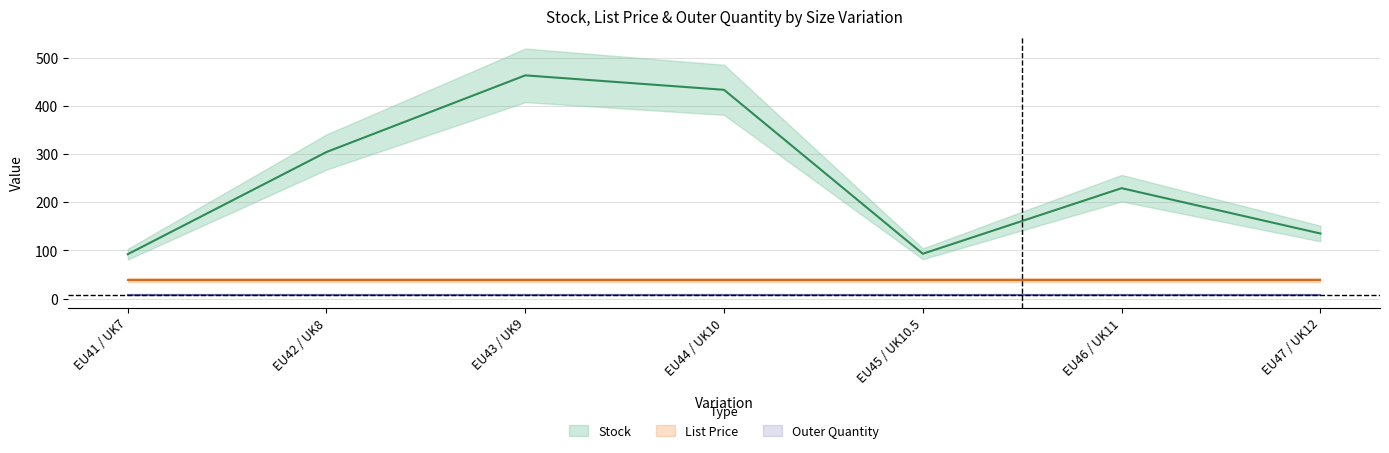

True or false: Outer Quantity has more than 2 interior local peaks.

False